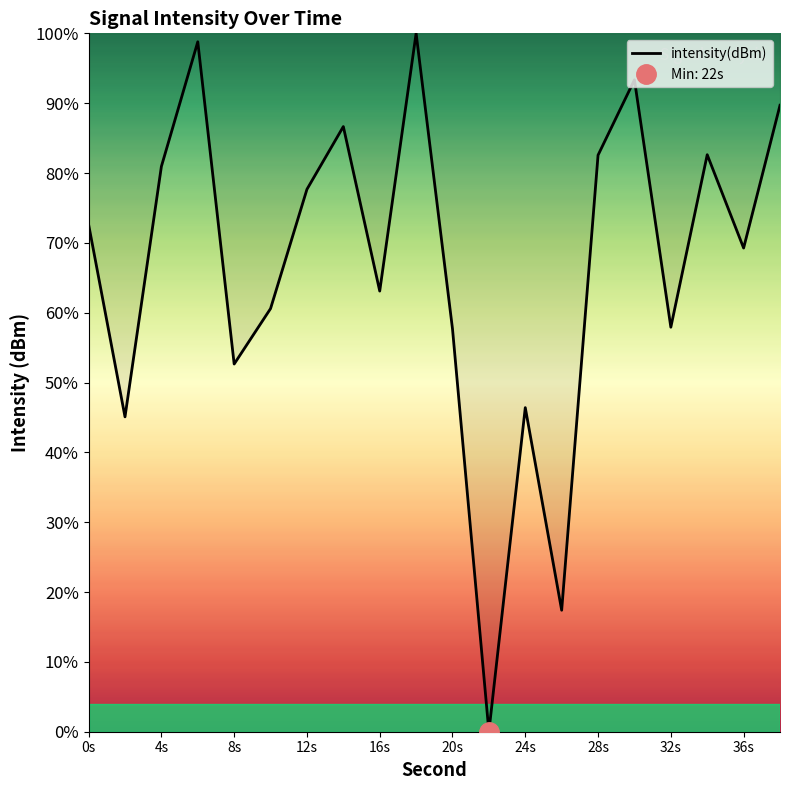

What is the value of the 10th point from the left?

100.0